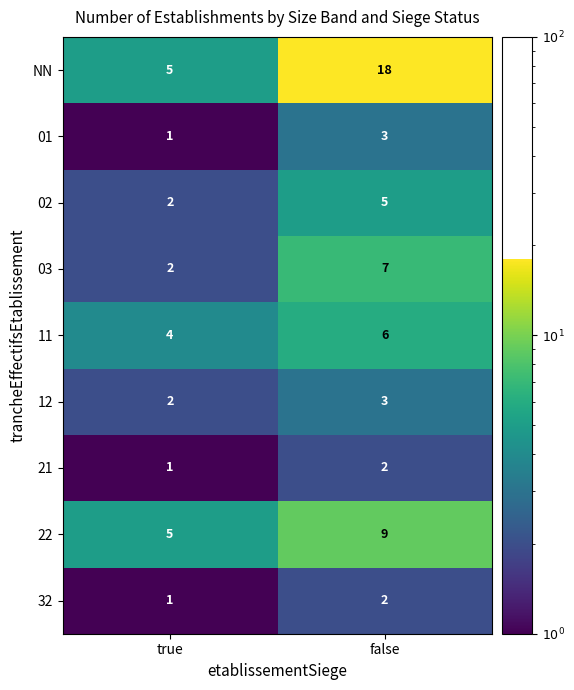

At which label does 21 reach its minimum?

true